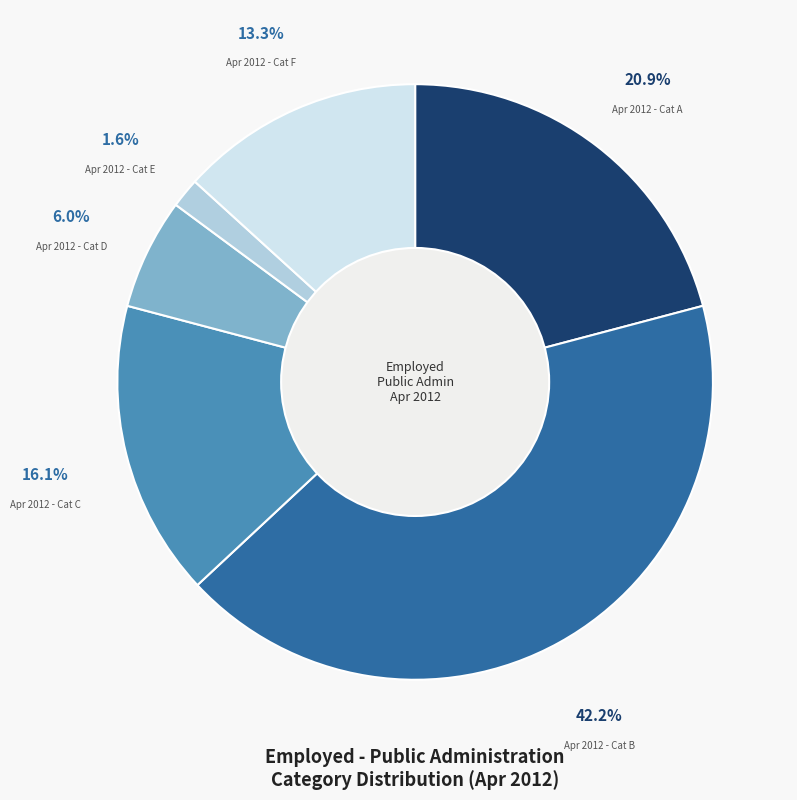

Is there a majority slice in this chart?

No